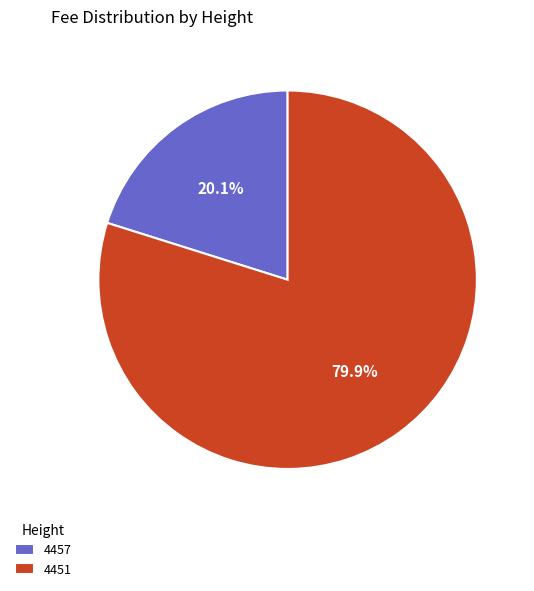

Combined, what portion of the pie is 4451 and 4457?

100.0%